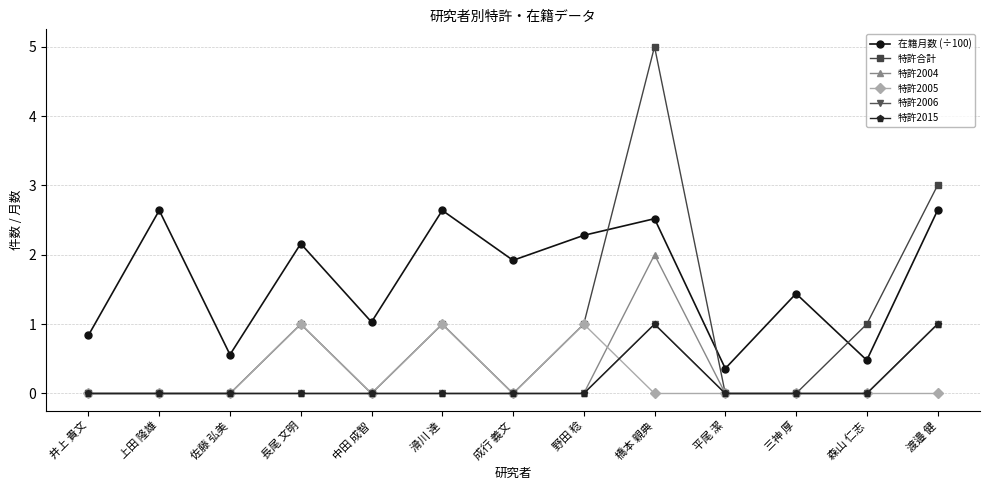

Count the 特許2006 values in the range 0 to 1.

13